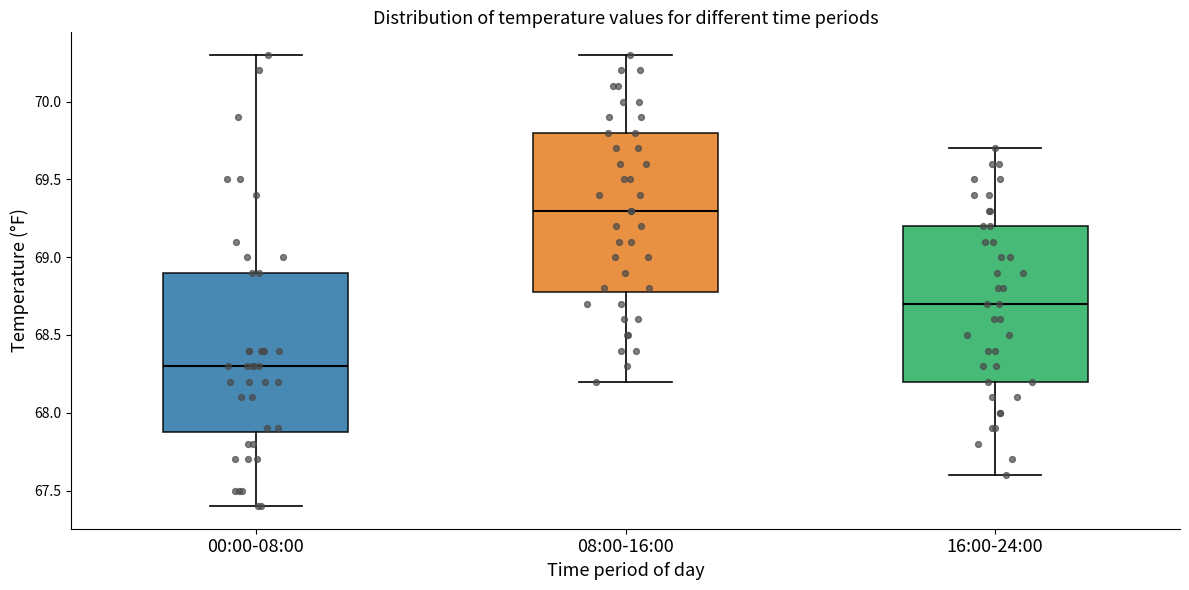

Which box has the lowest median line?

00:00-08:00